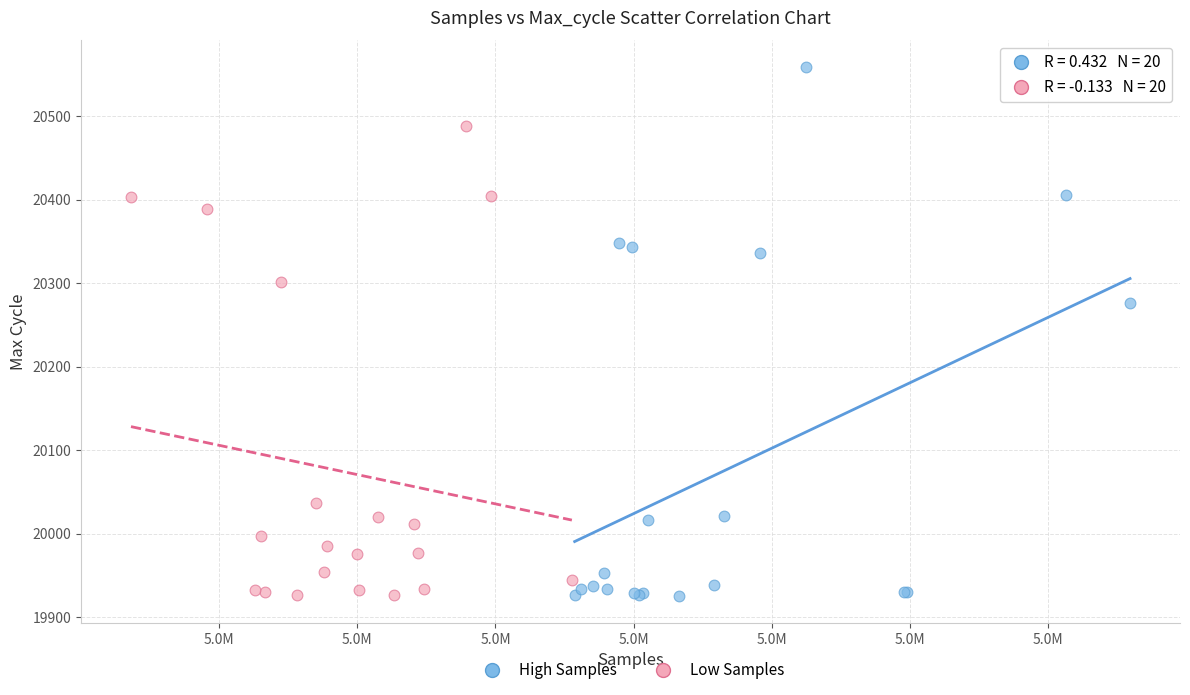

Which series reaches the maximum Y coordinate?

High Samples